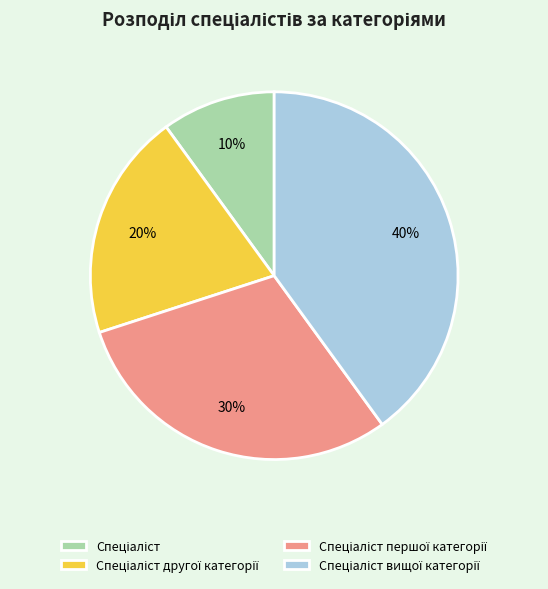

To the nearest percent, what is the average slice percentage?

25%